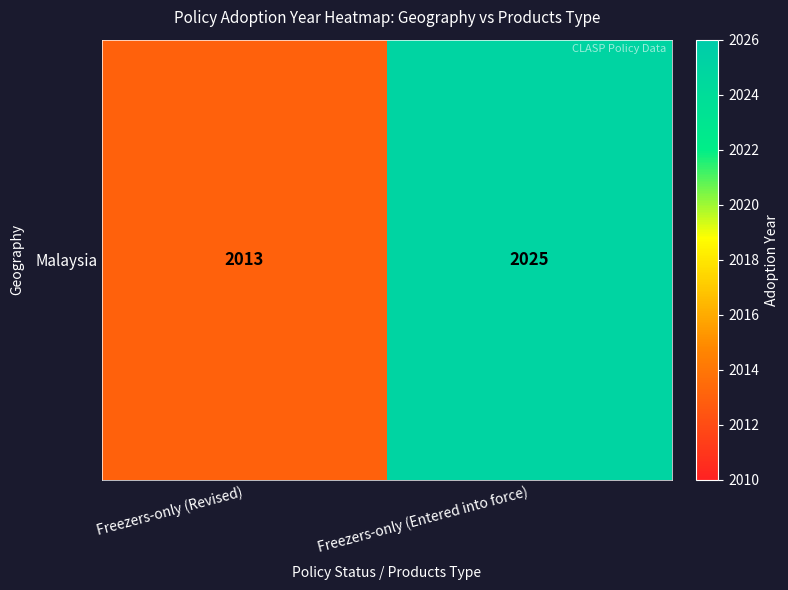

What is the smallest value displayed?

2013